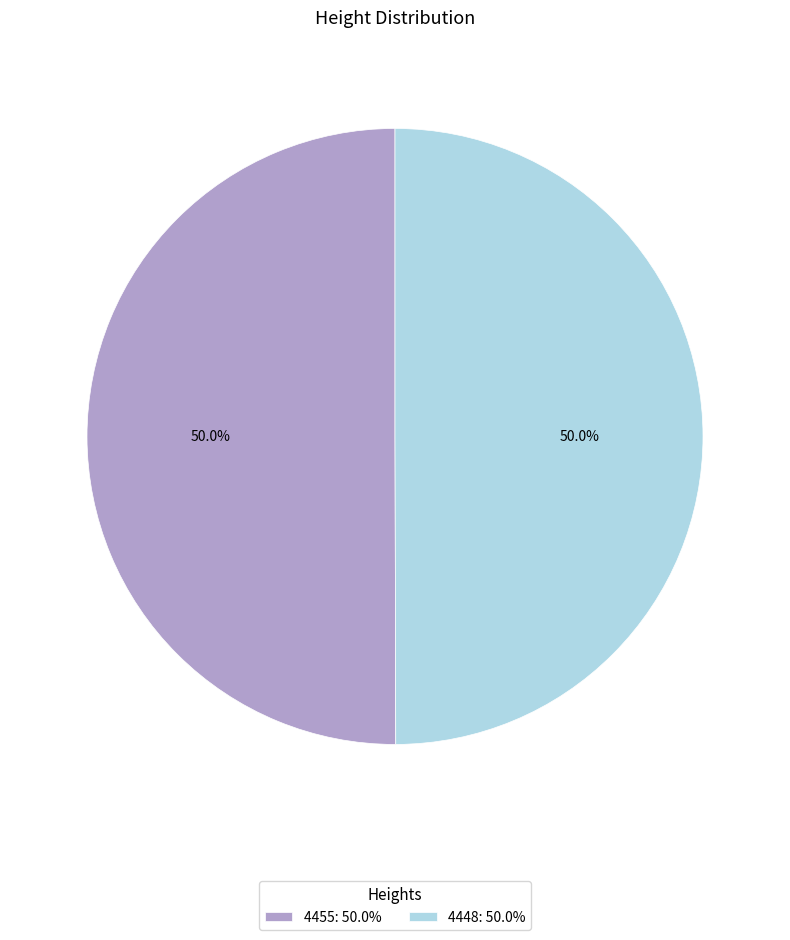

To the nearest percent, what portion does 4455 represent?

50%